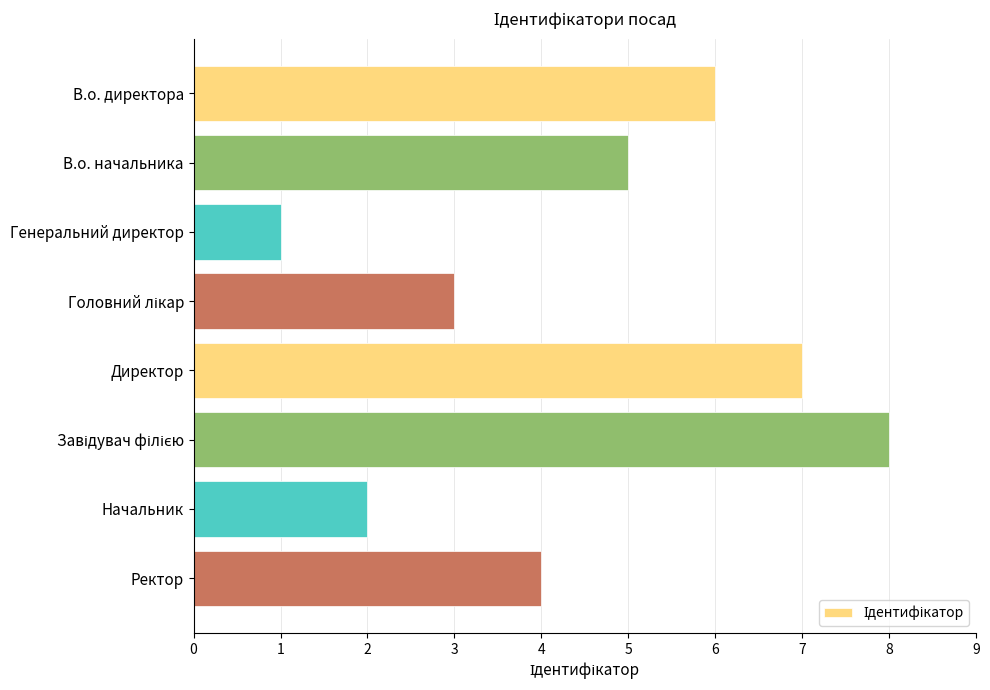

Count the values in the range 3 to 7.

5